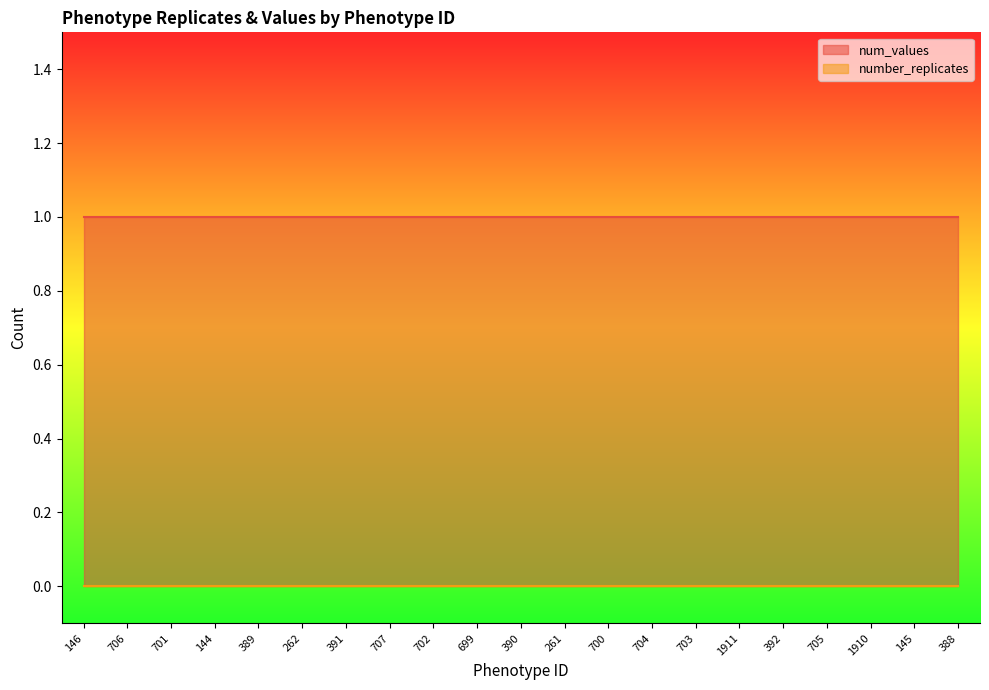

The value of num_values at 261 is 0. True or false?

False